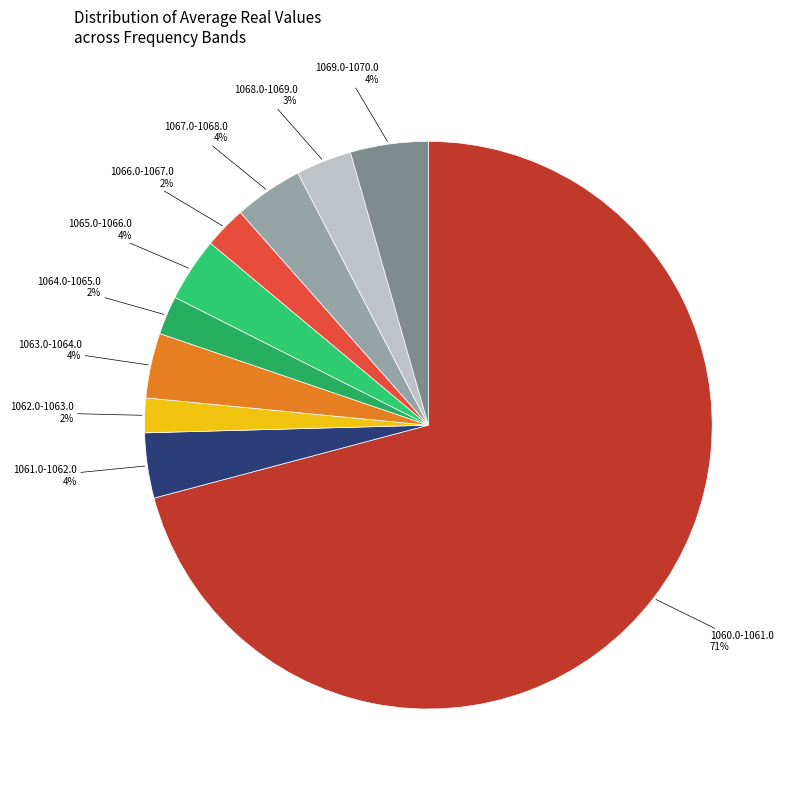

To the nearest percent, what is the average slice percentage?

10%